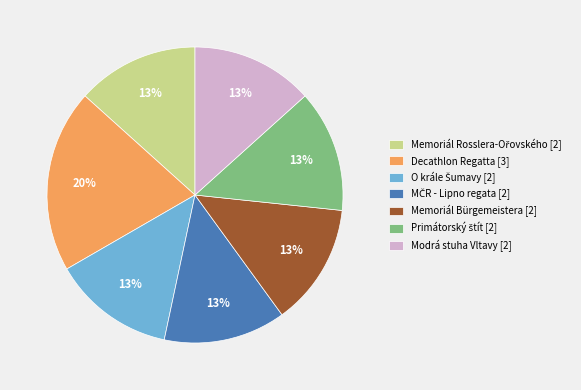

Between Modrá stuha Vltavy [2] and Decathlon Regatta [3], which is larger?

Decathlon Regatta [3]